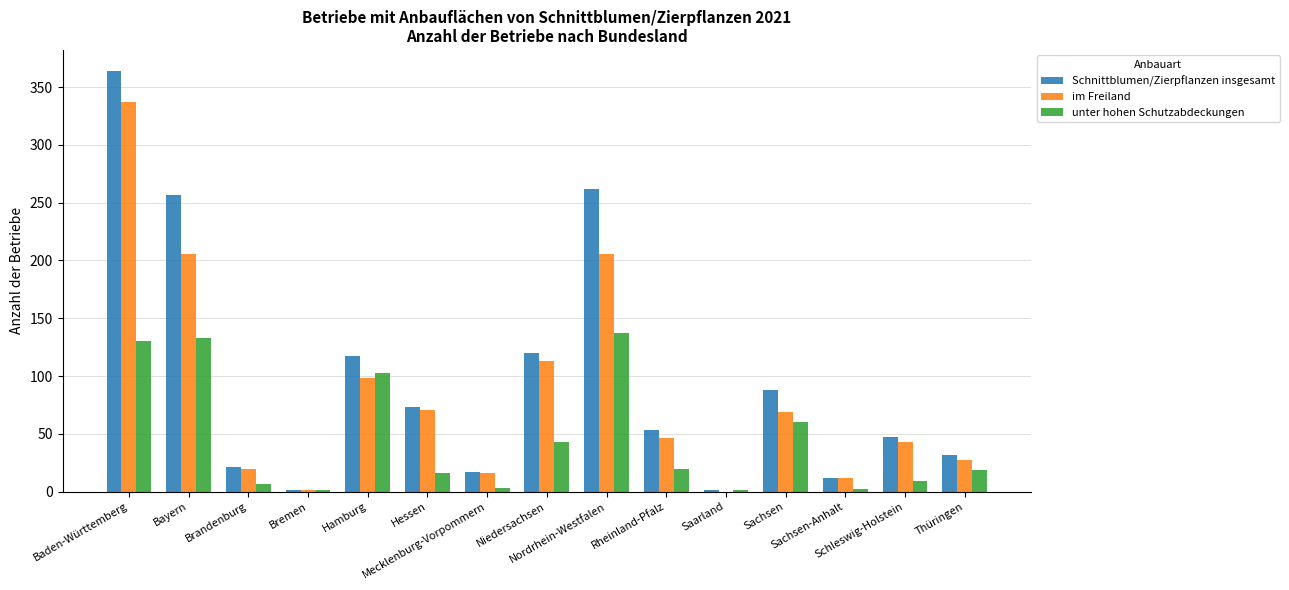

Is the value of Schnittblumen/Zierpflanzen insgesamt at Sachsen greater than the value of im Freiland at Thüringen?

Yes